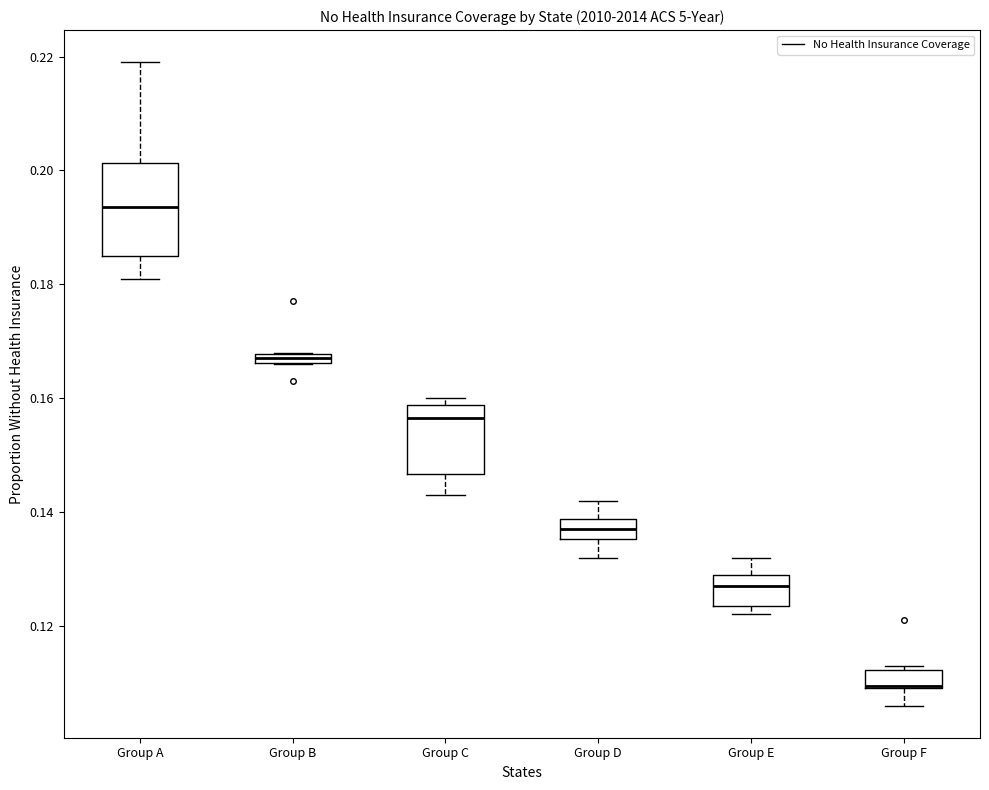

Where is the lower edge of the box for Group D on the y-axis? The values are not printed on the chart, so give them approximately, as read against the axis.

0.136